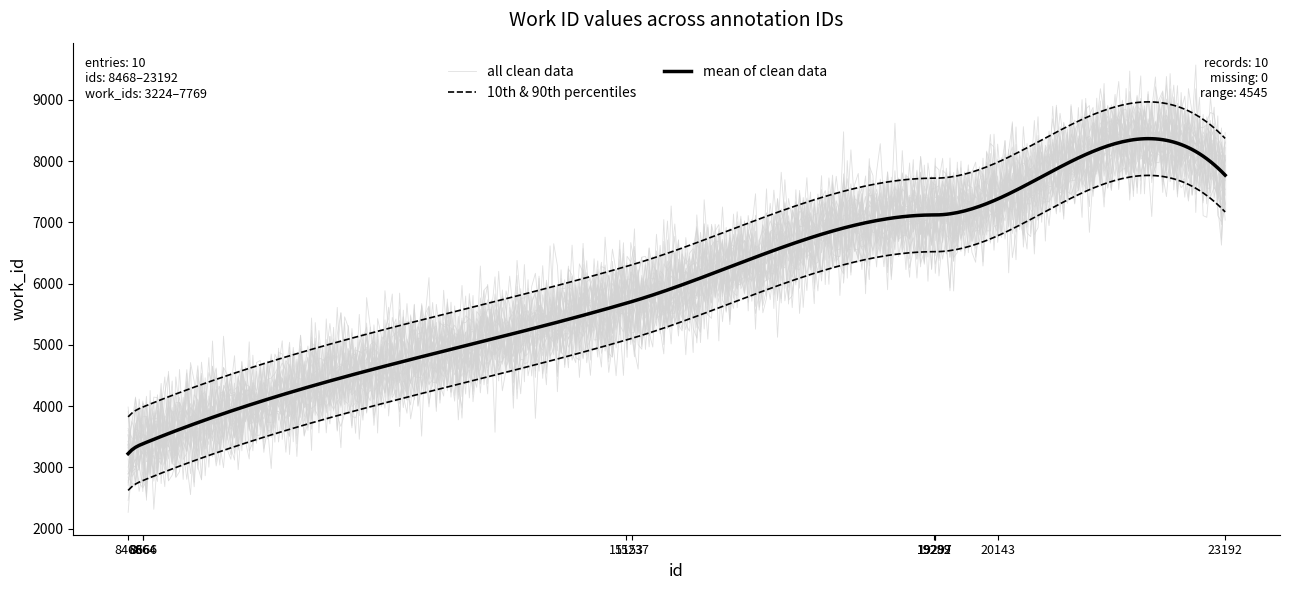

What is the value of the 4th point from the left?

5679